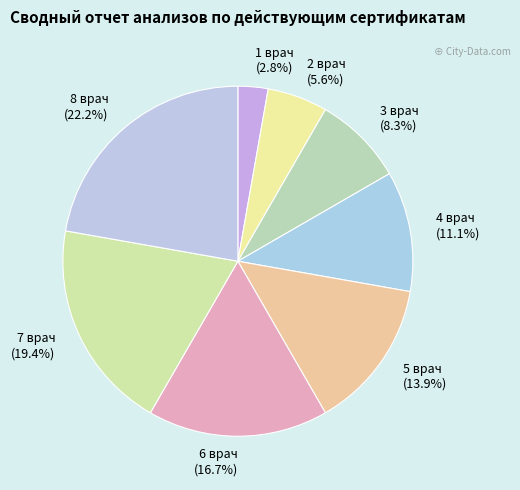

Which slice is the smallest?

1 врач